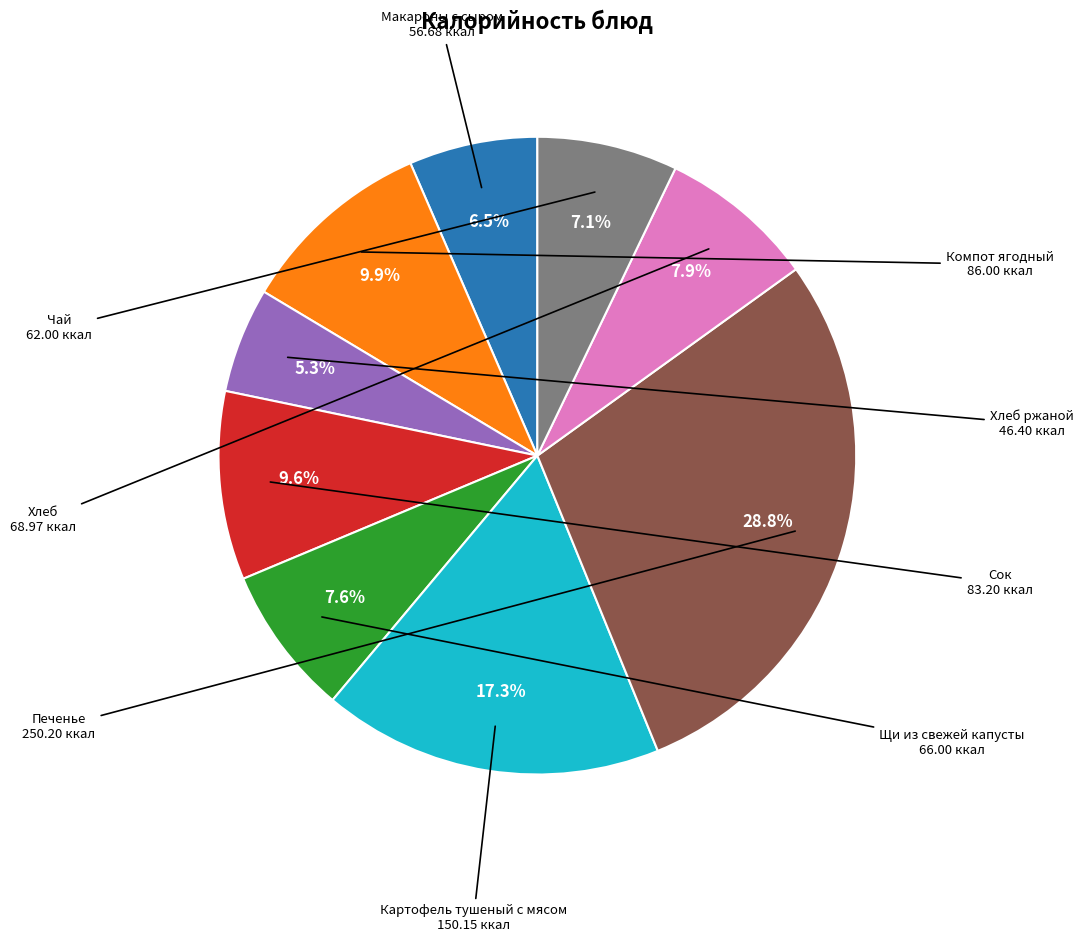

To the nearest percent, what is the average slice percentage?

11%